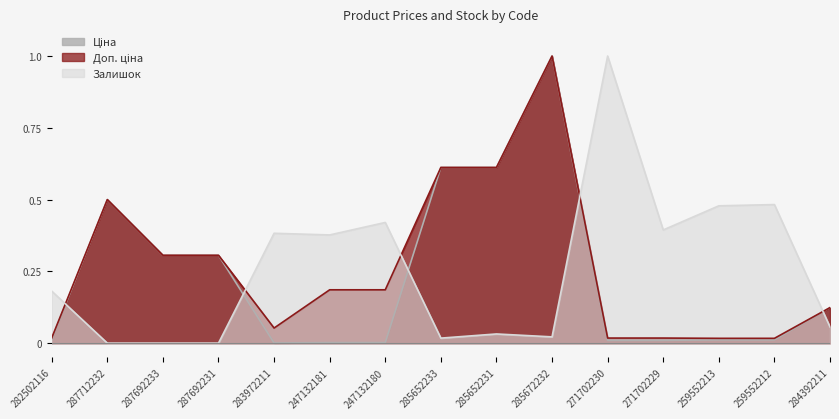

How many interior local peaks does the Ціна series have?

2